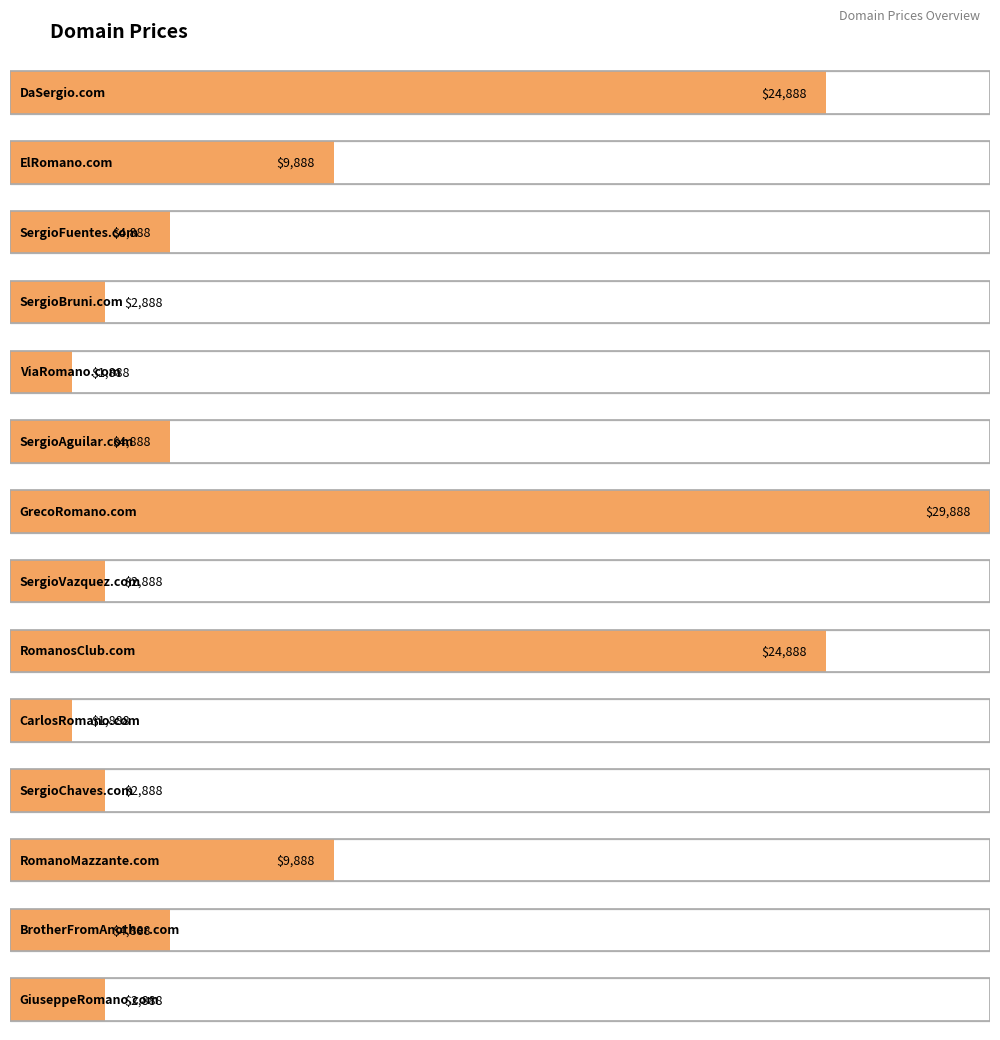

Where is the data nearest to the value 15888?

ElRomano.com